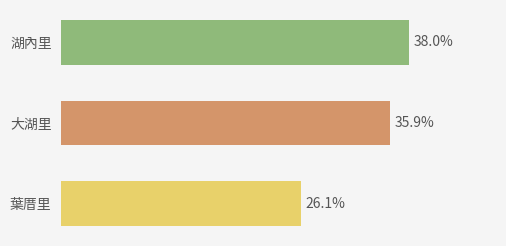

What is the label of the 3rd bar from the top?

葉厝里